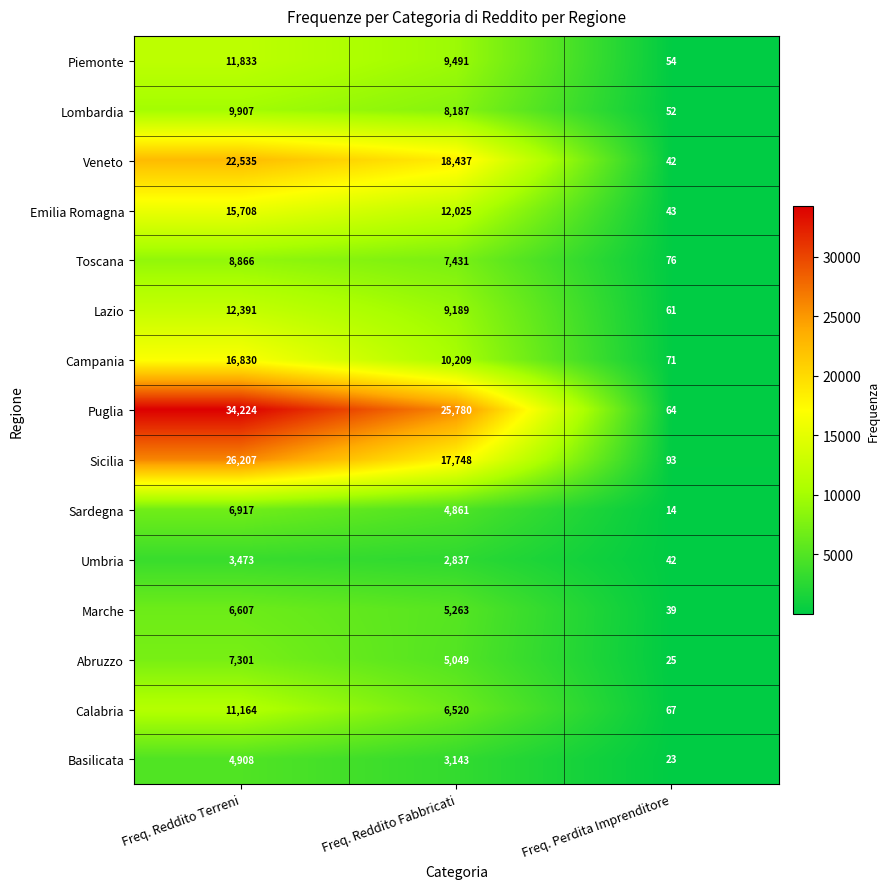

Which label corresponds to the largest value in the chart?

Freq. Reddito Terreni